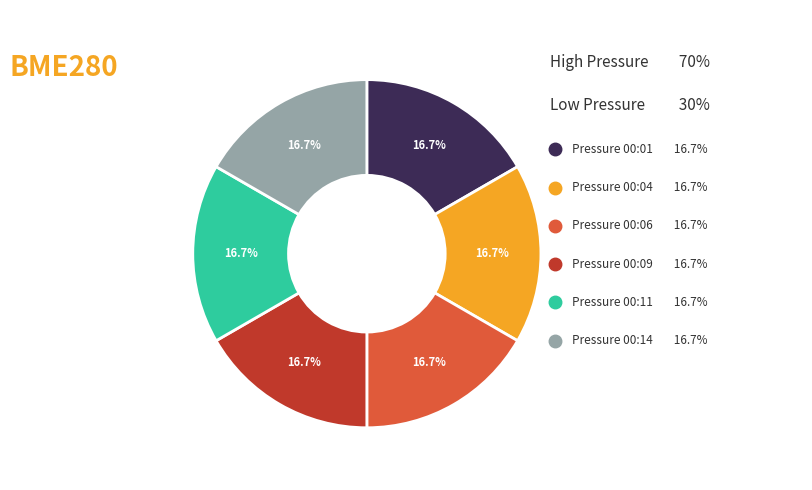

Between 00:09 and 00:11, which is larger?

00:11